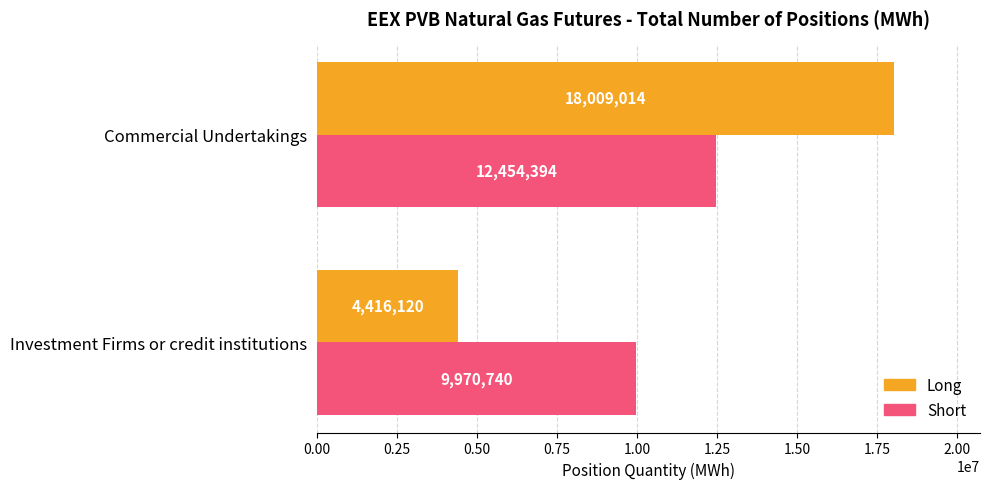

What are all the series names shown in the legend?

Long, Short